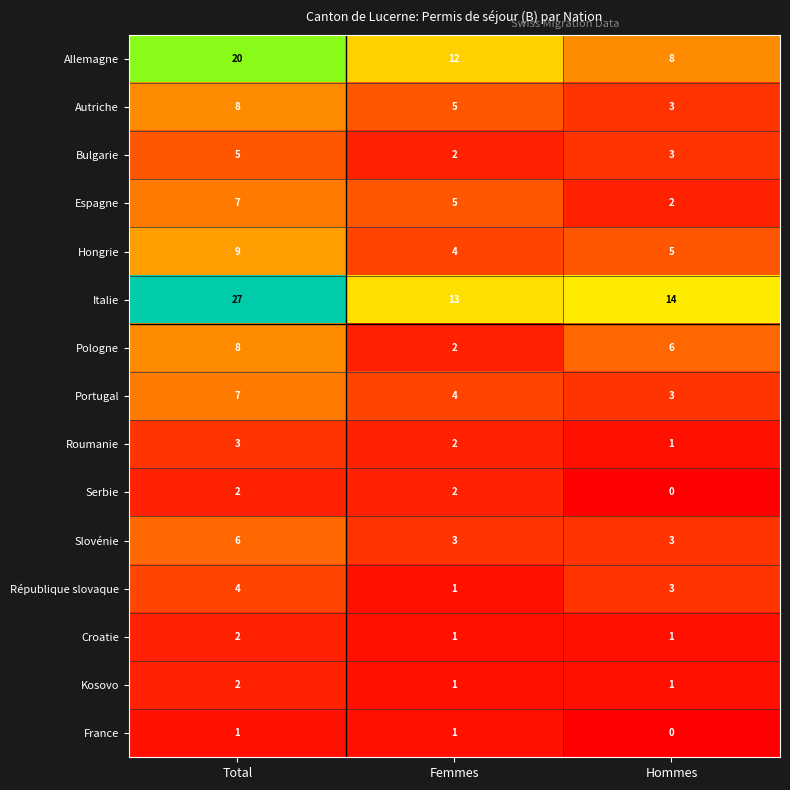

At which label does Pologne first exceed 6?

Total